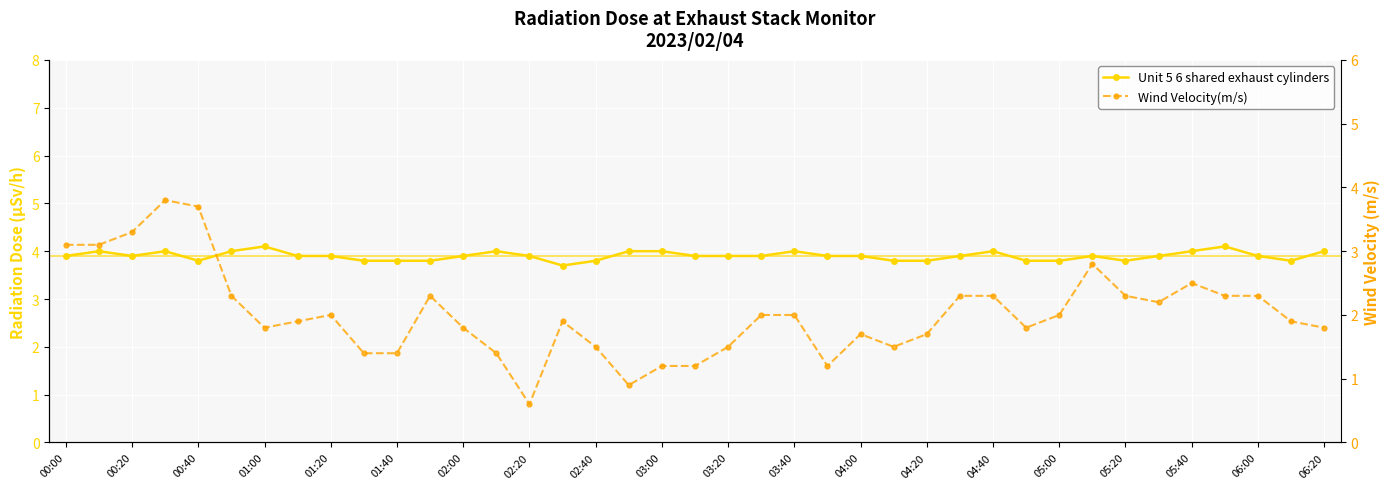

At how many categories does at least one series exceed 2?

39